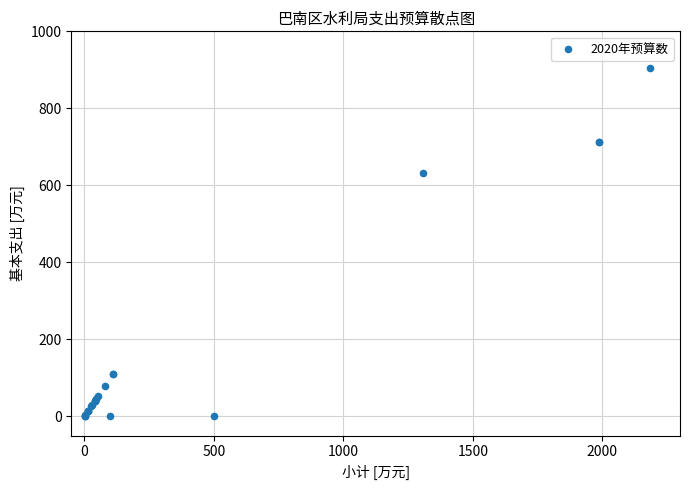

What Y value in the scatter plot is closest to 452?

631.5